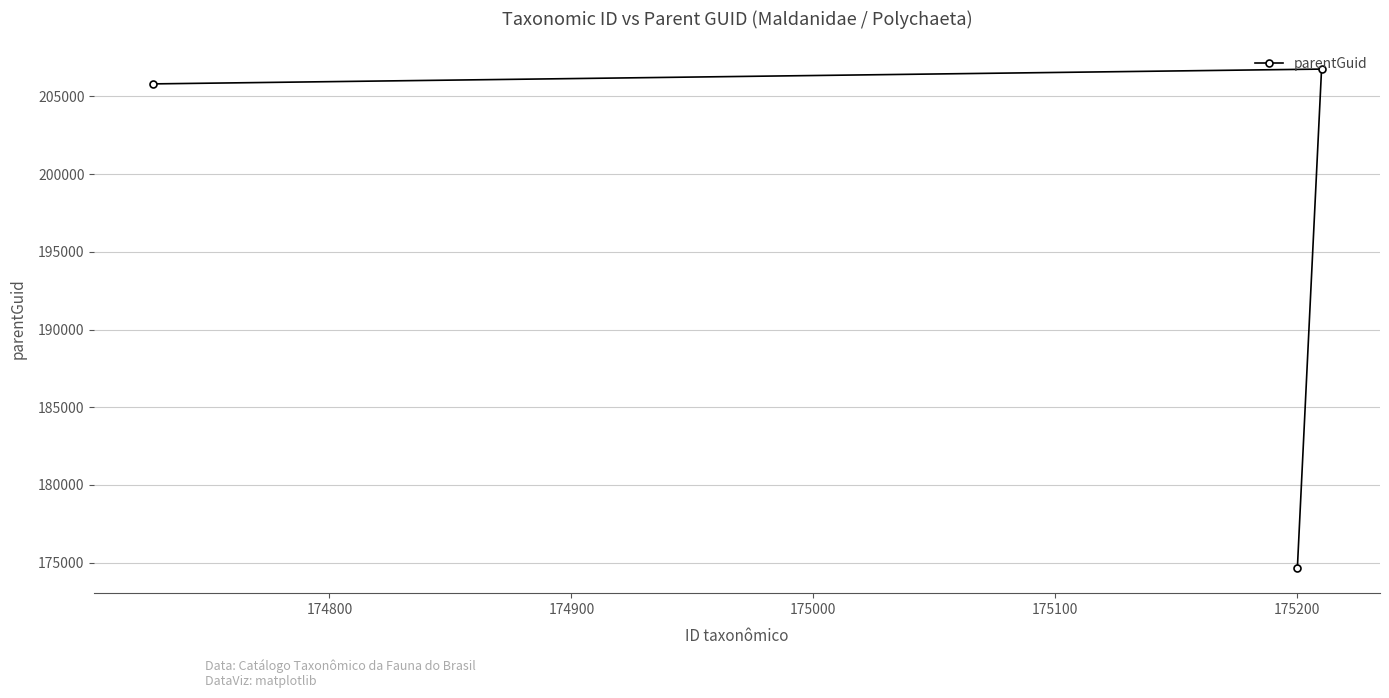

What is the maximum value shown in the chart?

206762